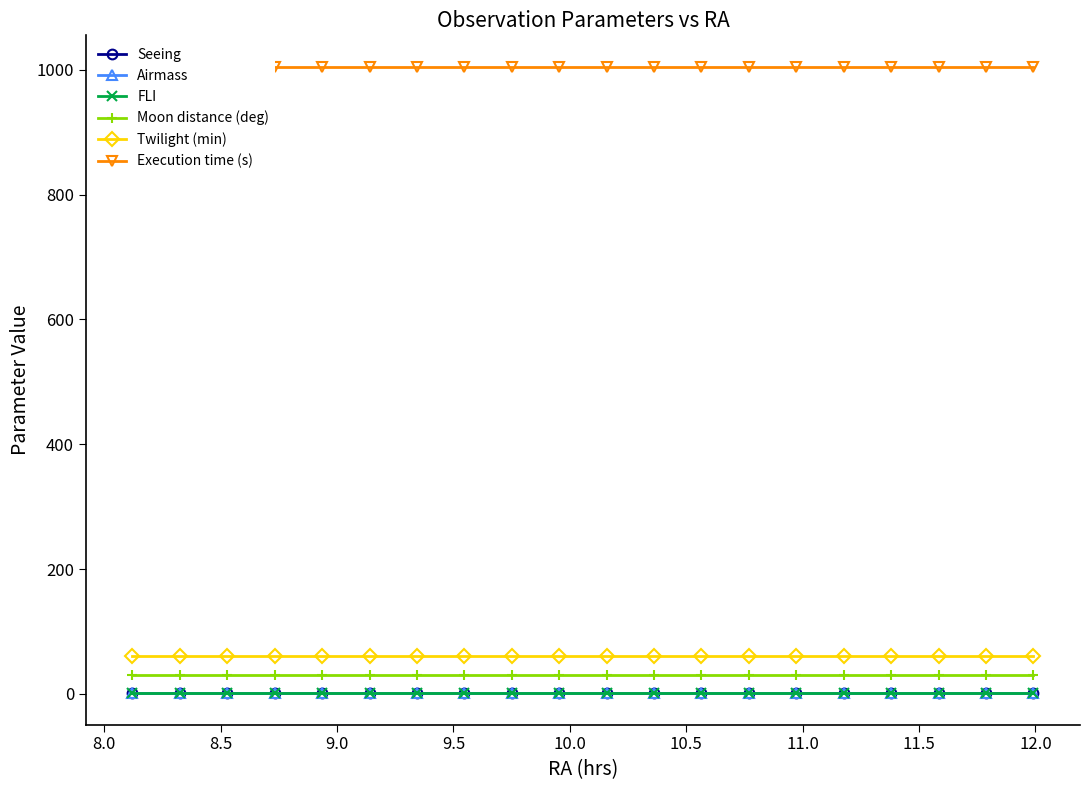

What are all the series names shown in the legend?

Seeing, Airmass, FLI, Moon distance (deg), Twilight (min), Execution time (s)